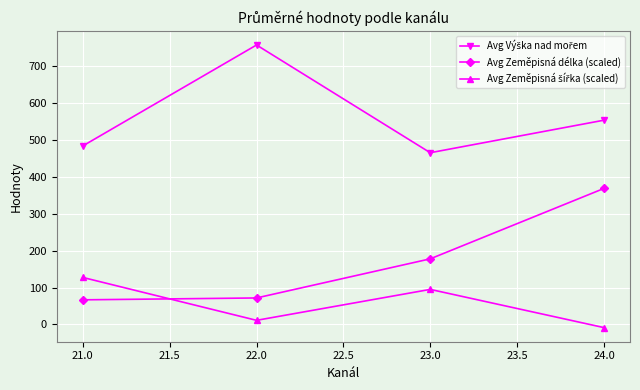

What is the maximum value shown in the chart?

756.6